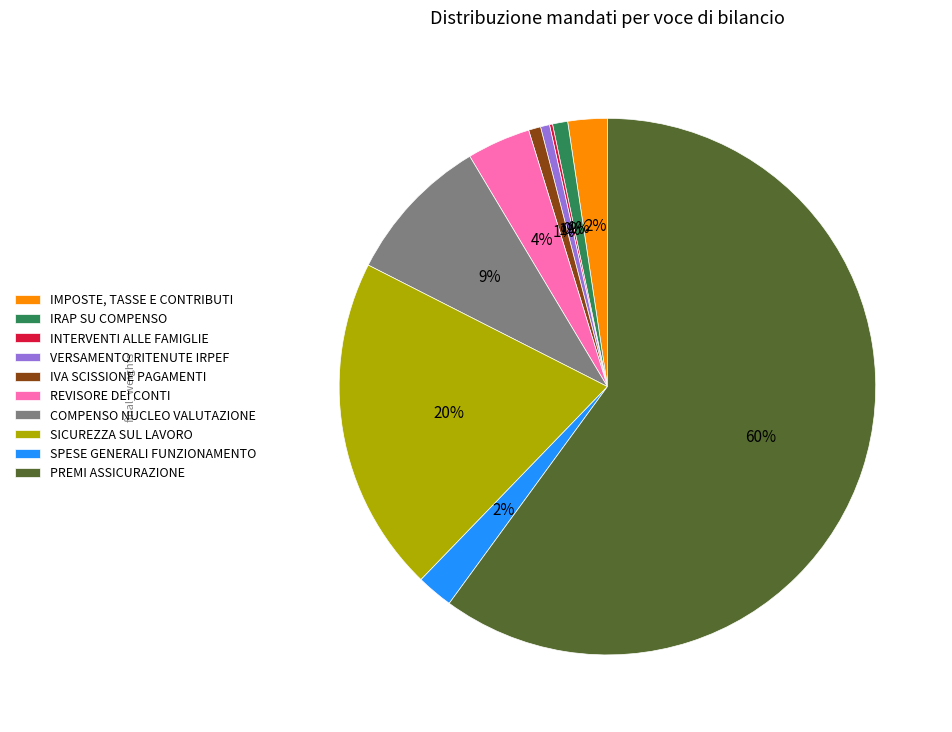

Does PREMI ASSICURAZIONE account for over 50% of the chart?

Yes